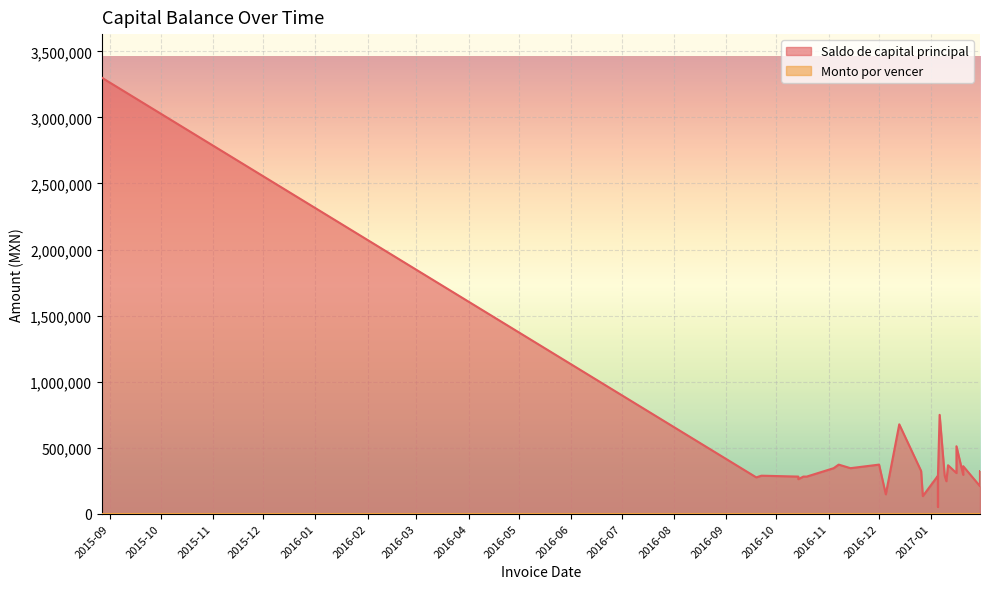

What is the change in value from 2017-01-05 to 2017-01-20?

+243432.3